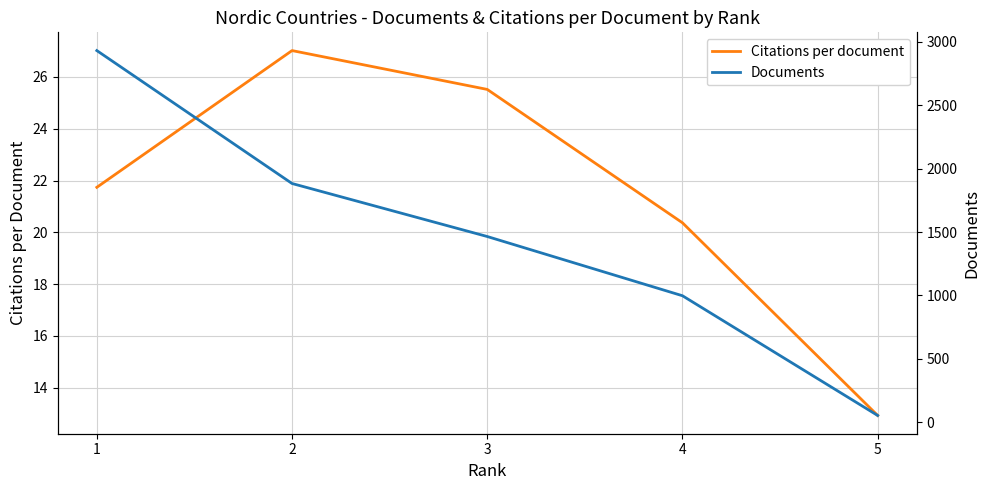

The value of Documents at 5 is 54.0. True or false?

True